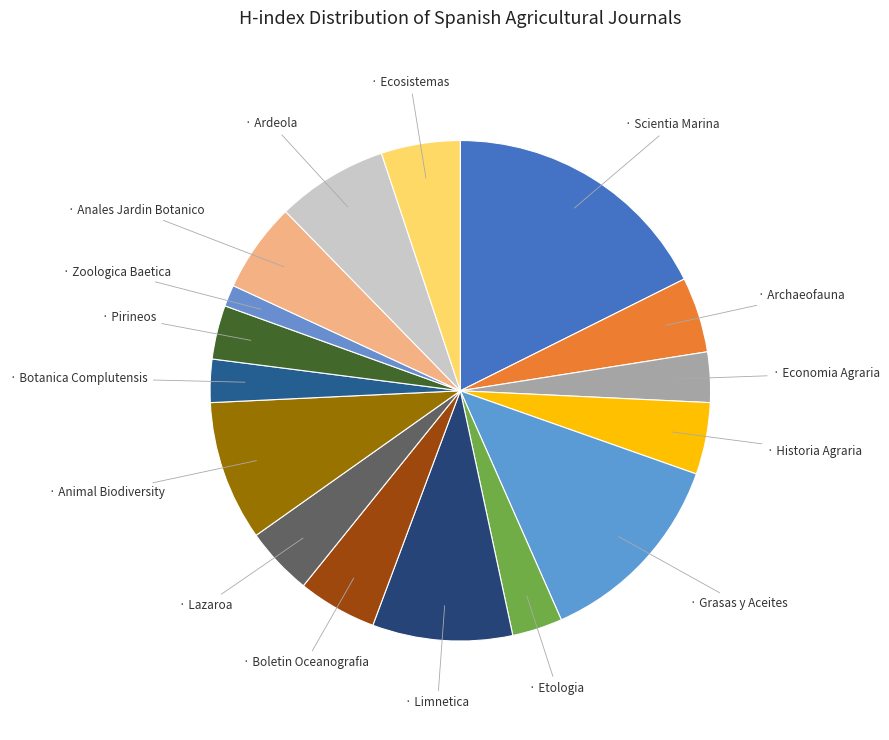

Count the number of slices in the pie.

16